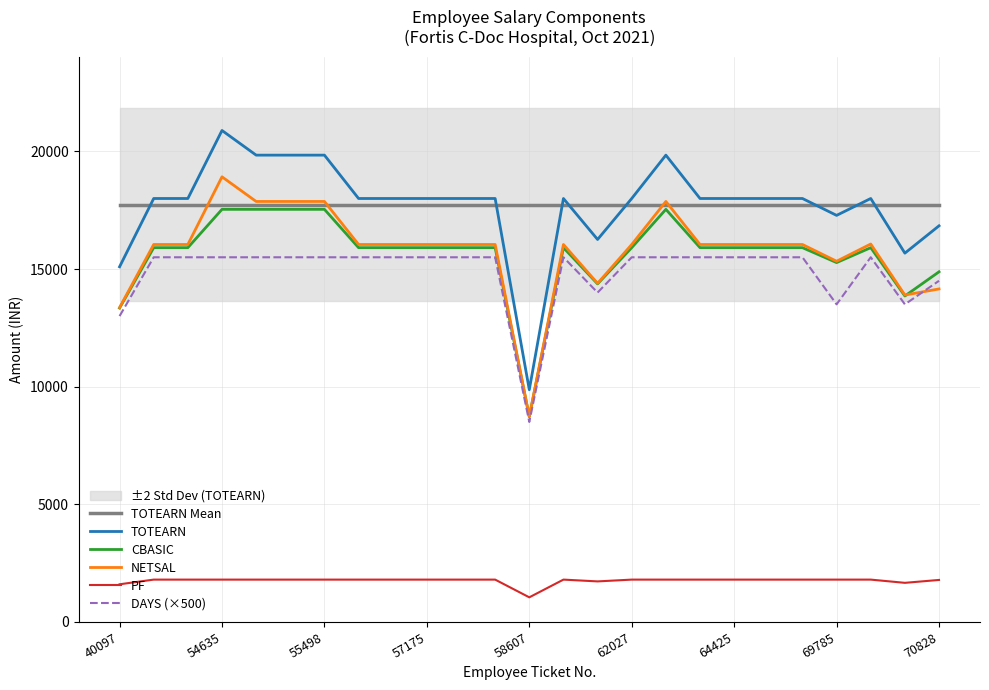

Which category has the highest value in the NETSAL series?

54635